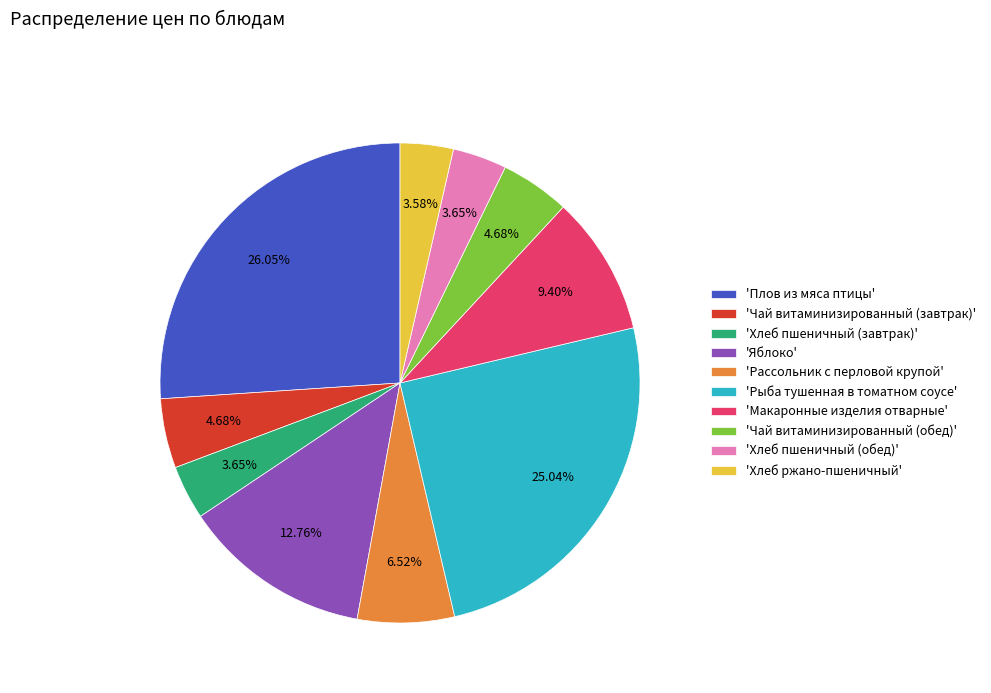

Count the number of slices in the pie.

10